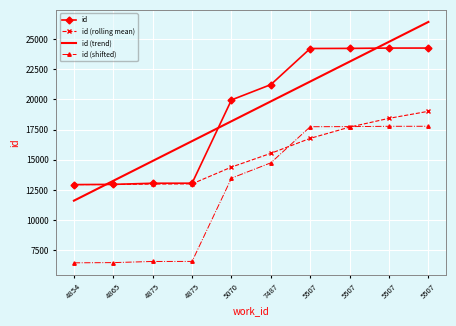

Between 5507 and 5070, which is larger?

5507